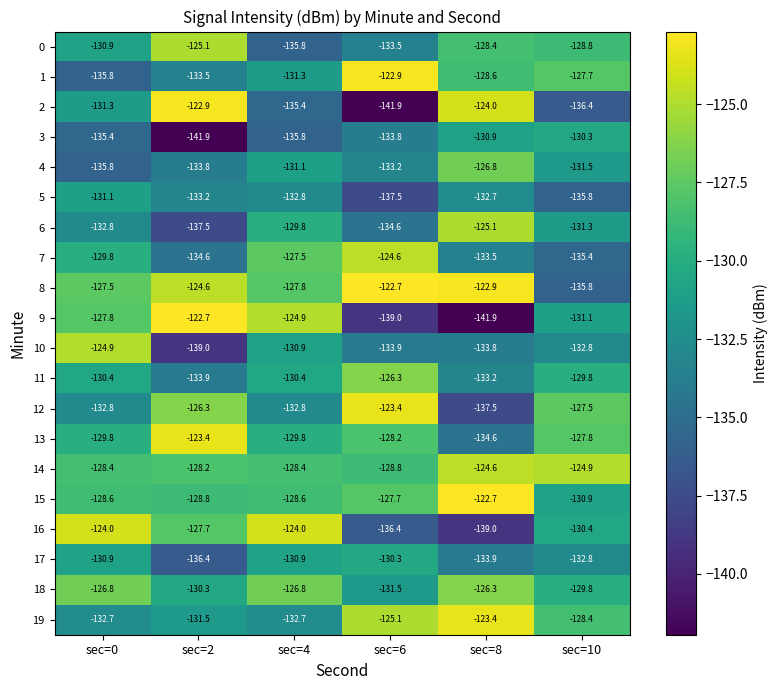

Between sec=4 and sec=6, which series saw the biggest shift?

9